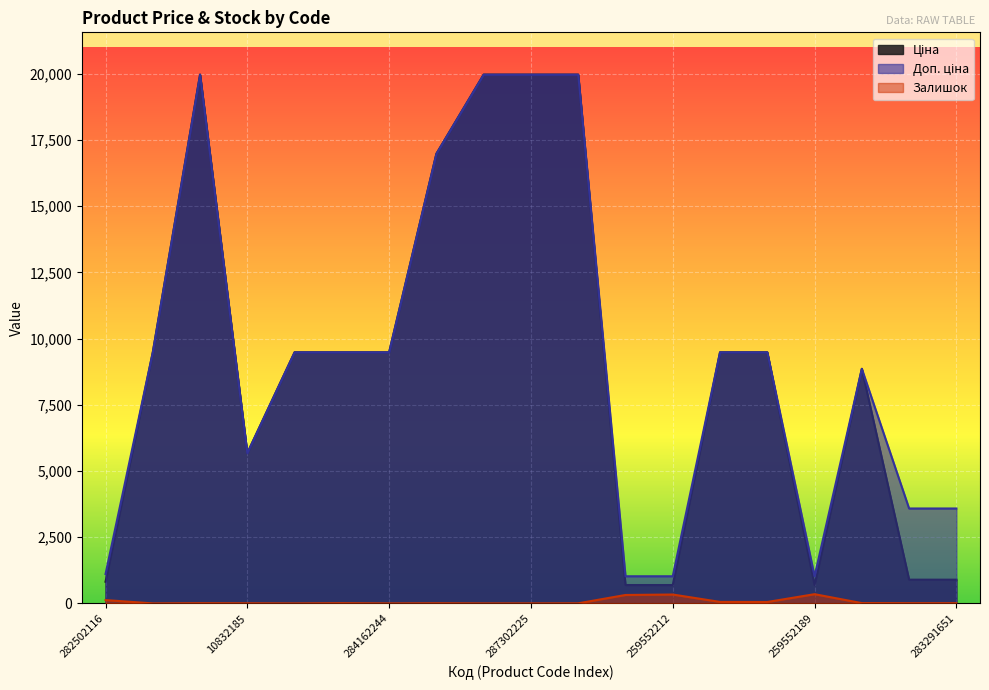

True or false: Ціна and Залишок intersect in this chart.

False